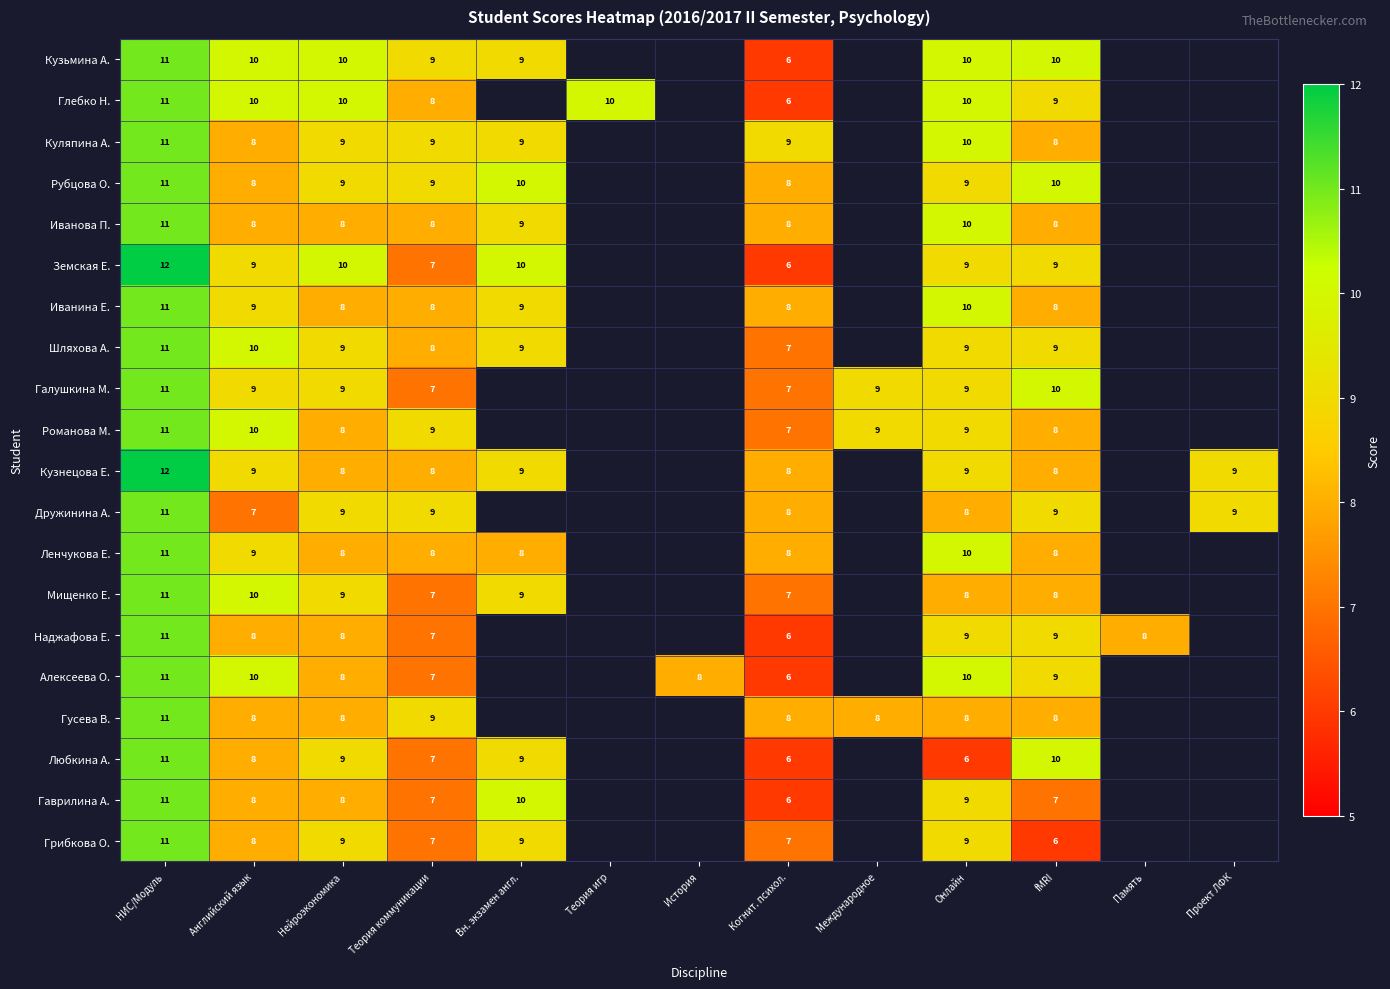

The value of Земская Е. at Онлайн is 9. True or false?

True